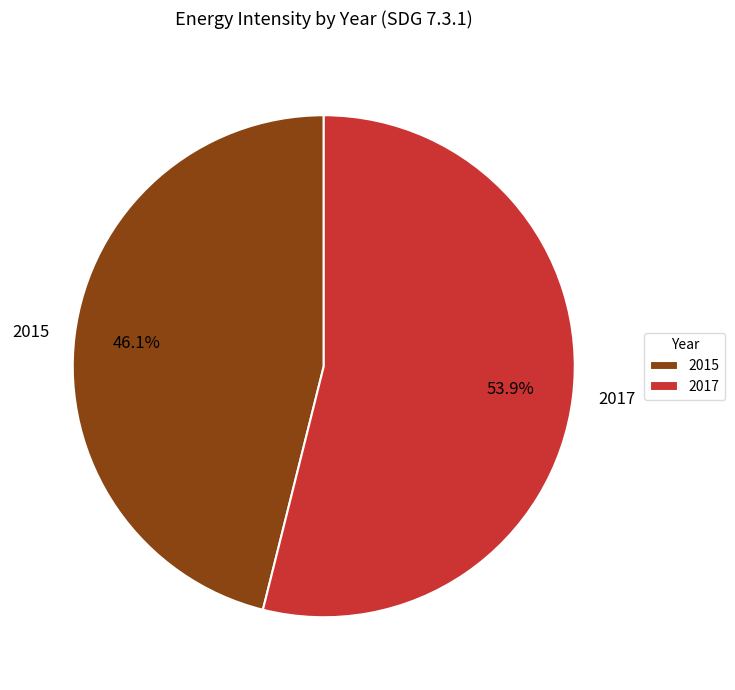

Which category has the biggest portion of the pie?

2017